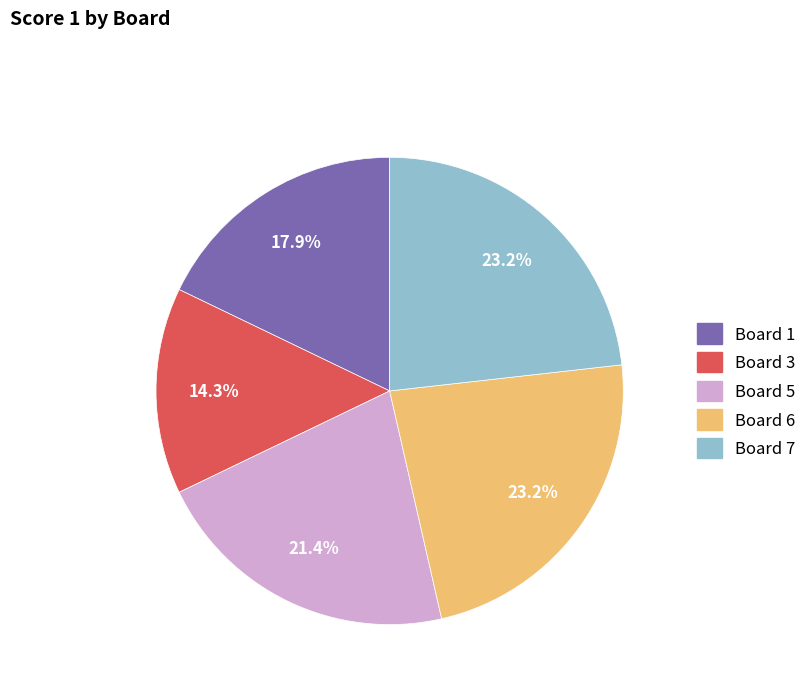

Is there any slice that represents more than half of the pie?

No